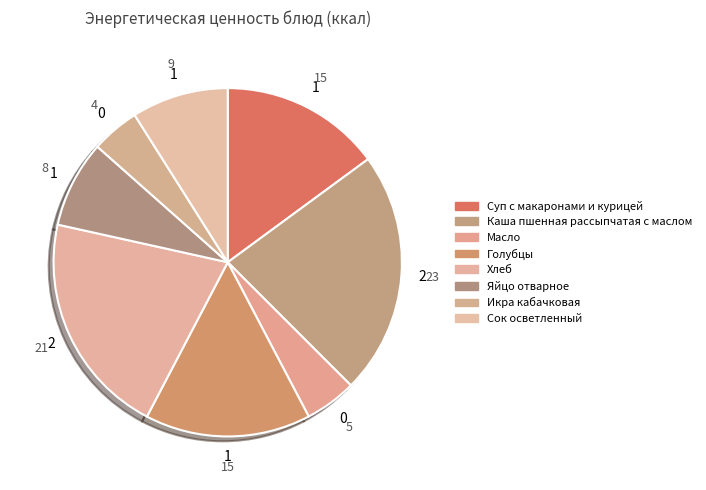

To the nearest percent, what is the difference between the Голубцы and Масло slice percentages?

11%